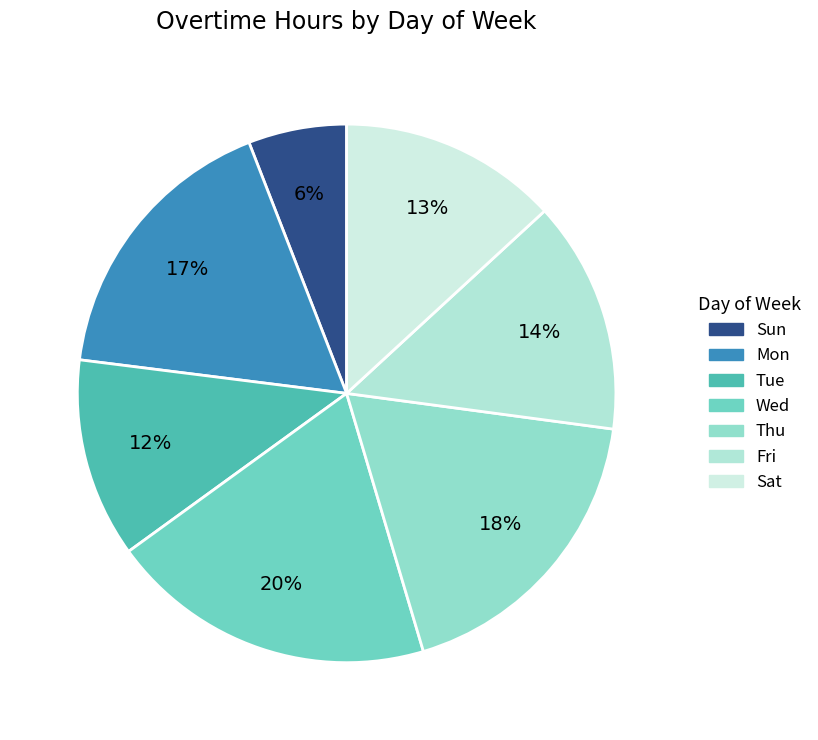

Rank the categories by value from highest to lowest.

Wed, Thu, Mon, Fri, Sat, Tue, Sun